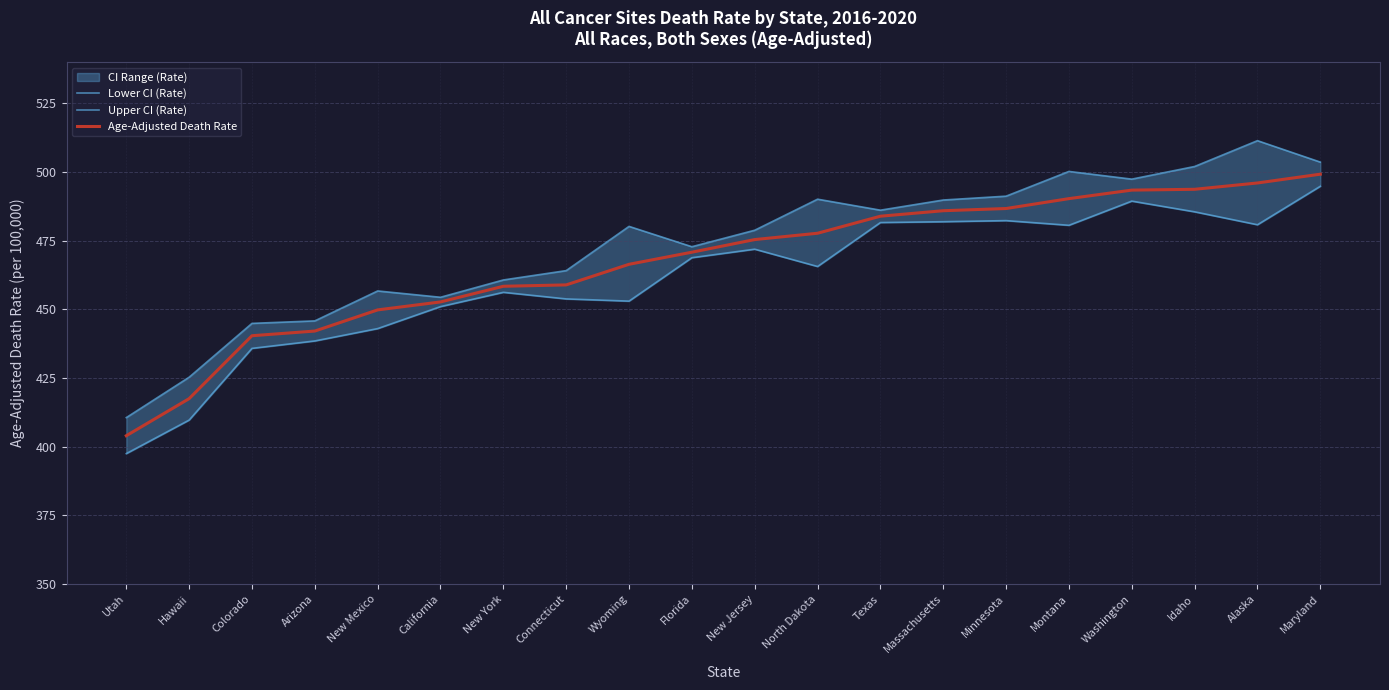

Which category has the highest value in the Lower CI (Rate) series?

Maryland